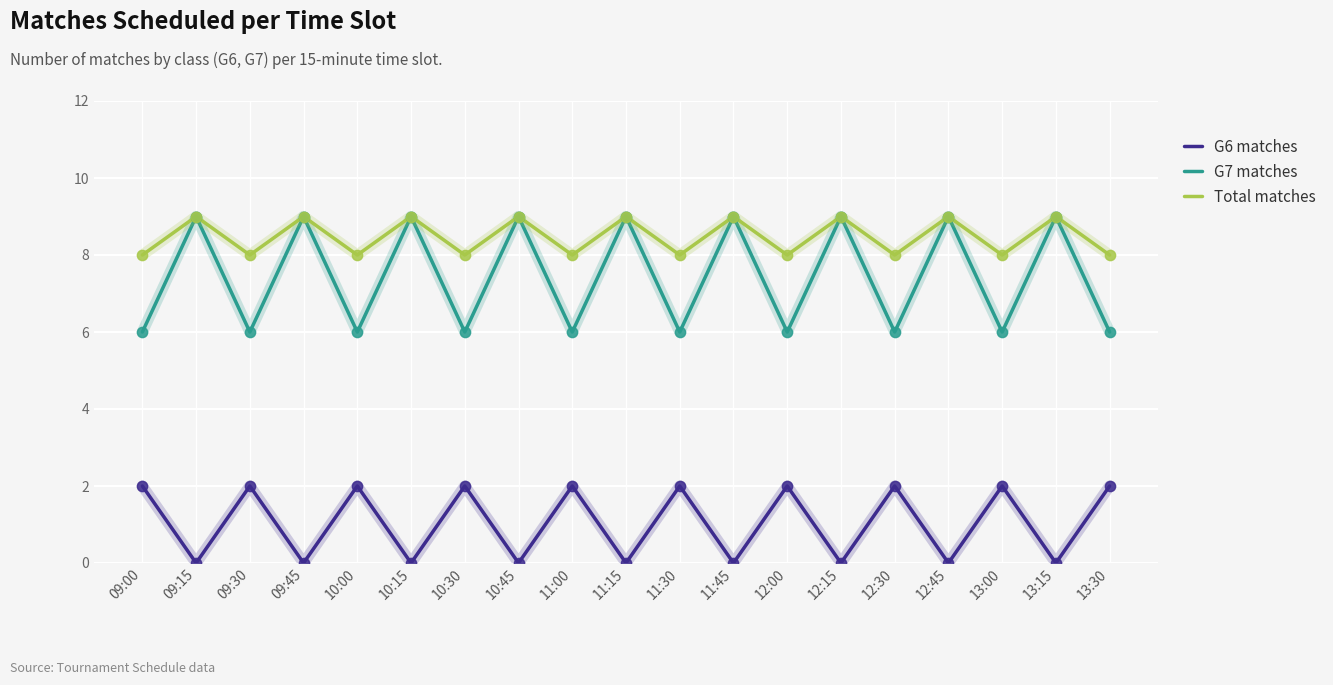

Is the value of G6 matches at 10:15 greater than the value of Total matches at 12:15?

No